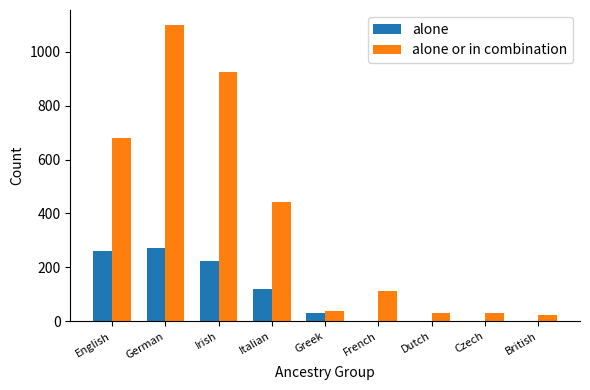

What is the sum of the alone or in combination values at British and German?

1124